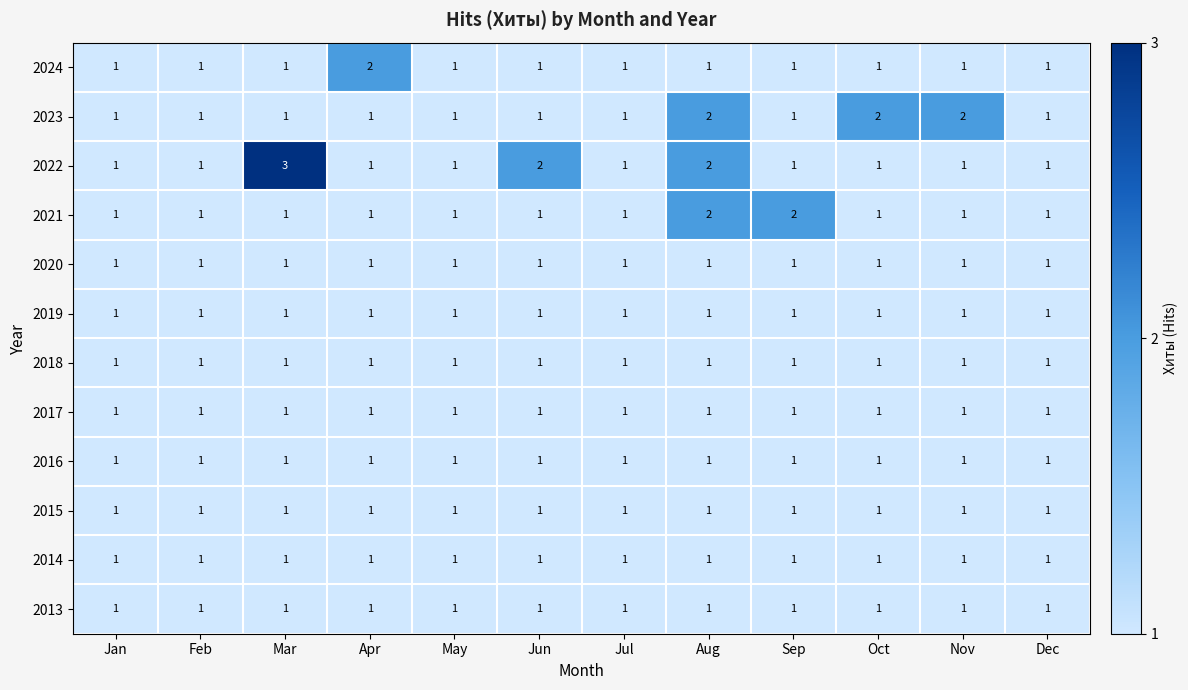

Which series has the largest range (max minus min)?

2022